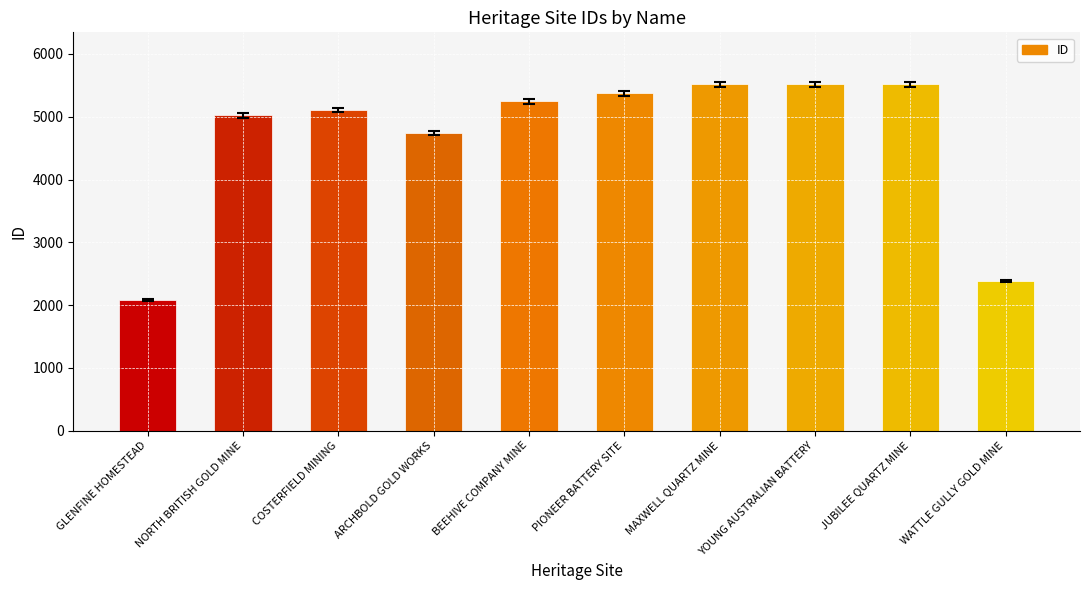

What is the minimum value shown in the chart?

2084